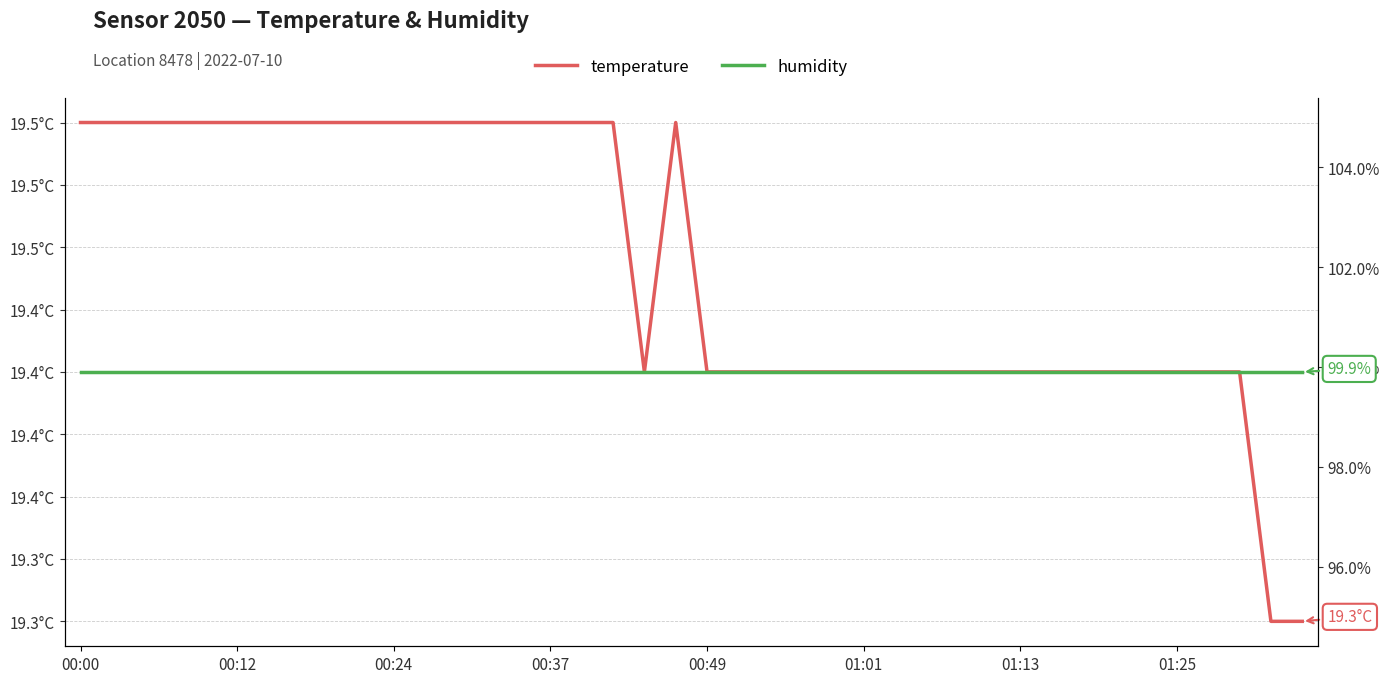

What is the total value across all series at 00:49?

119.3